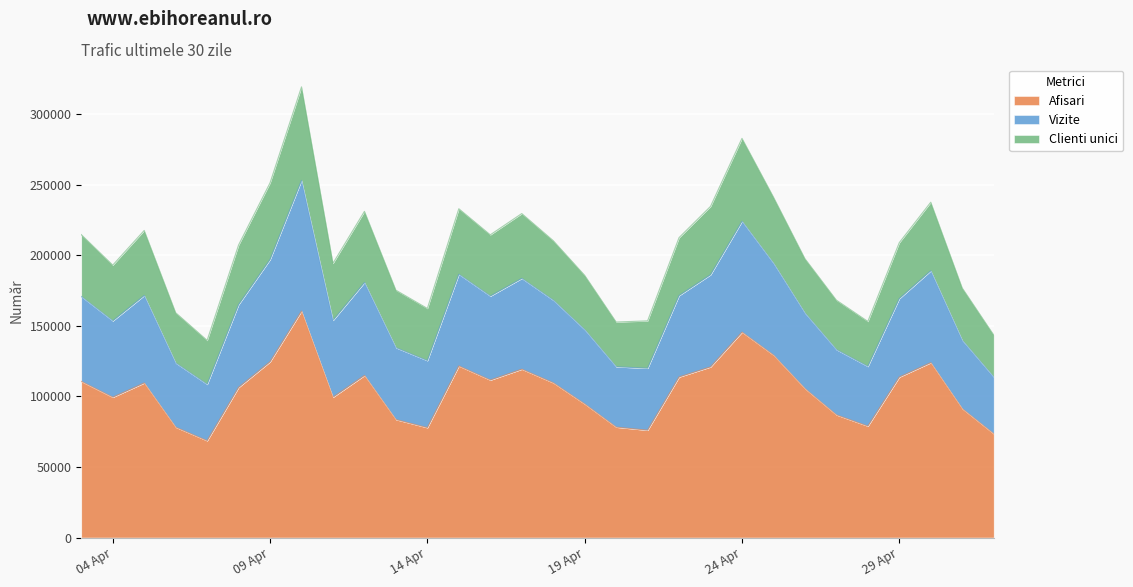

True or false: Afisari has more than 0 interior local peaks.

True